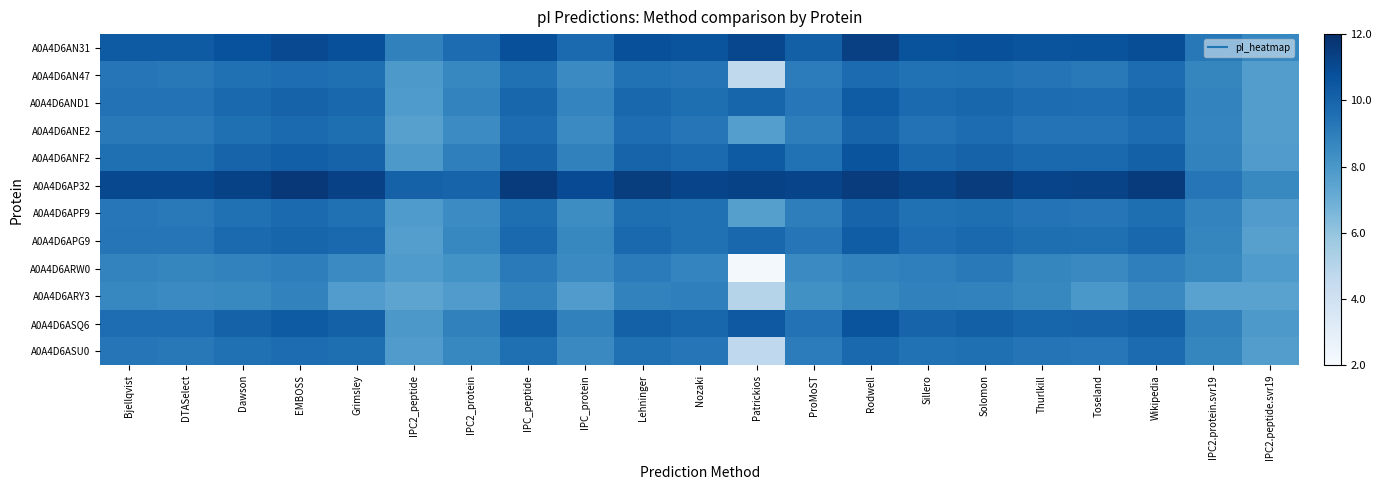

Count the number of categories in the chart.

21